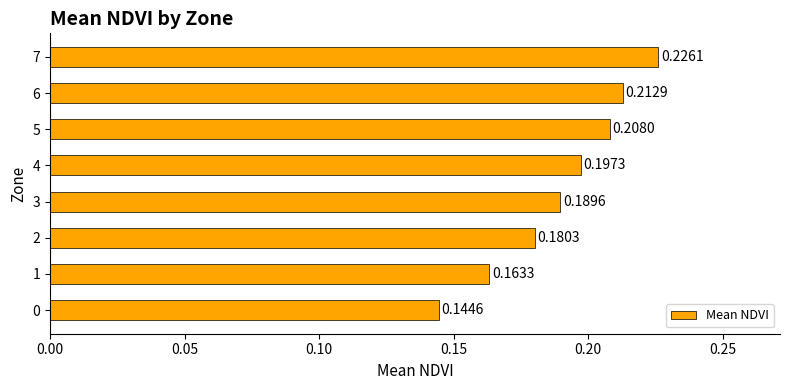

List the labels in order of value, largest first.

7, 6, 5, 4, 3, 2, 1, 0